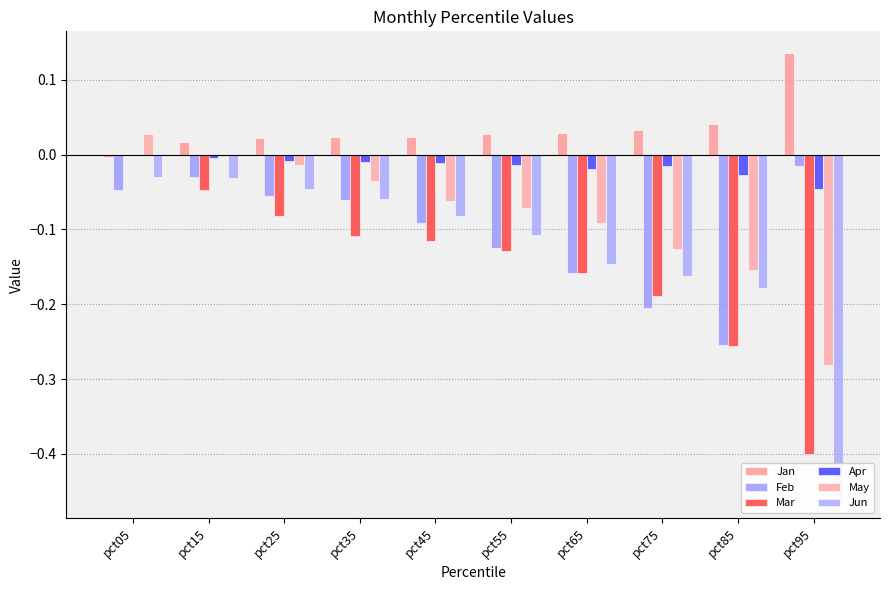

The value of May at pct75 is -0.1. True or false?

True